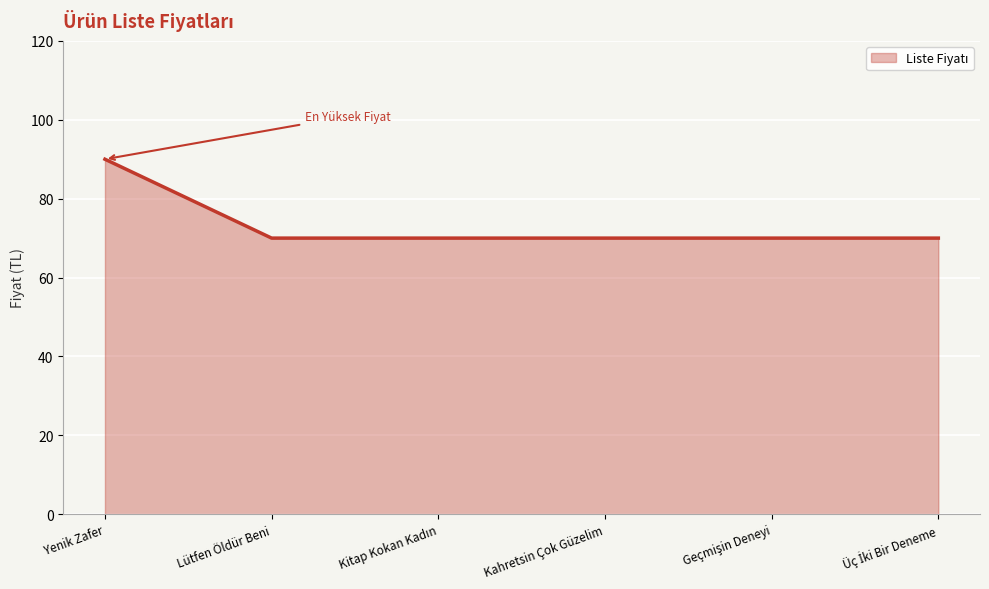

How many categories are shown in the chart?

6